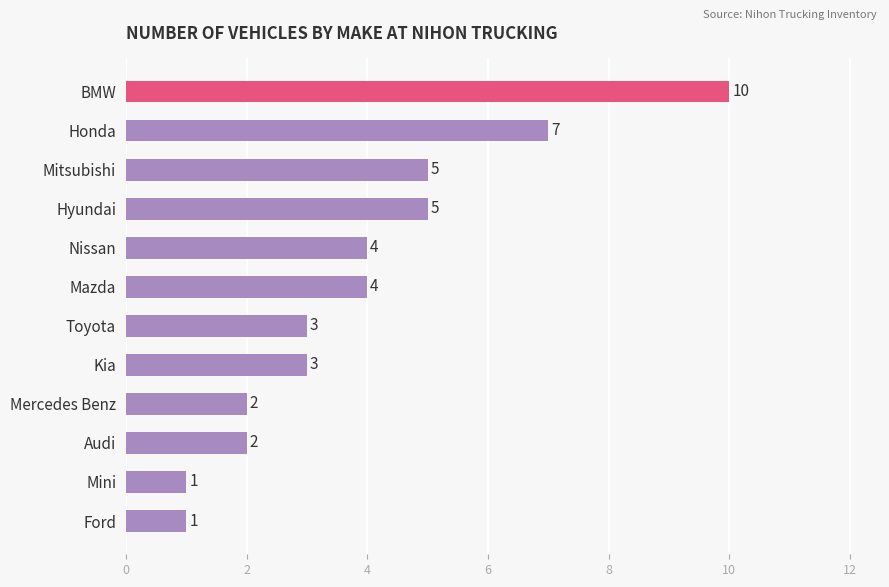

What is the greatest value displayed?

10